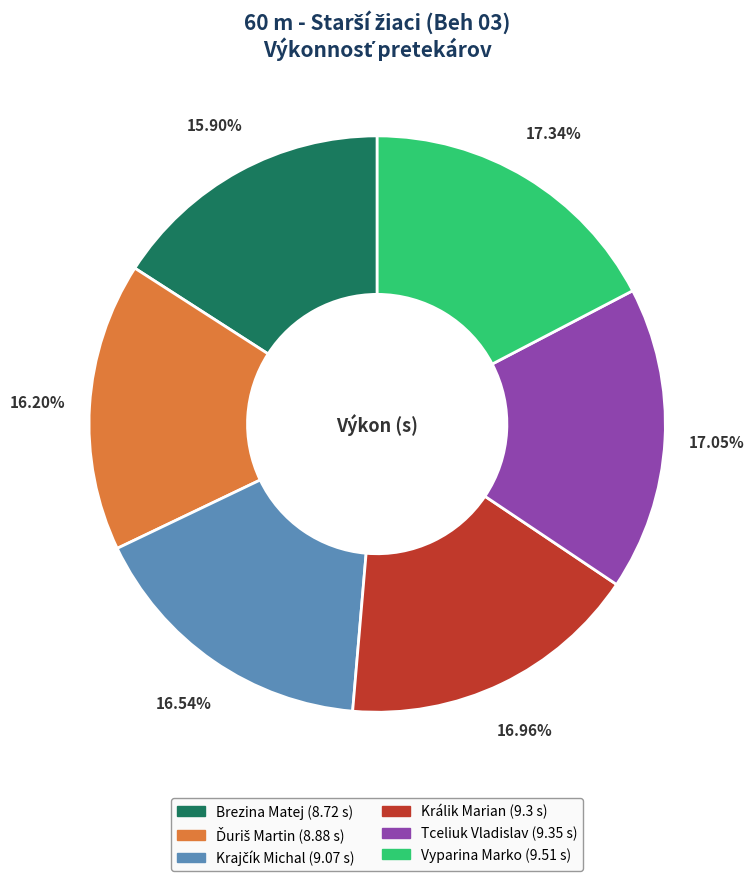

The Brezina Matej slice represents 16% of the pie. True or false?

True